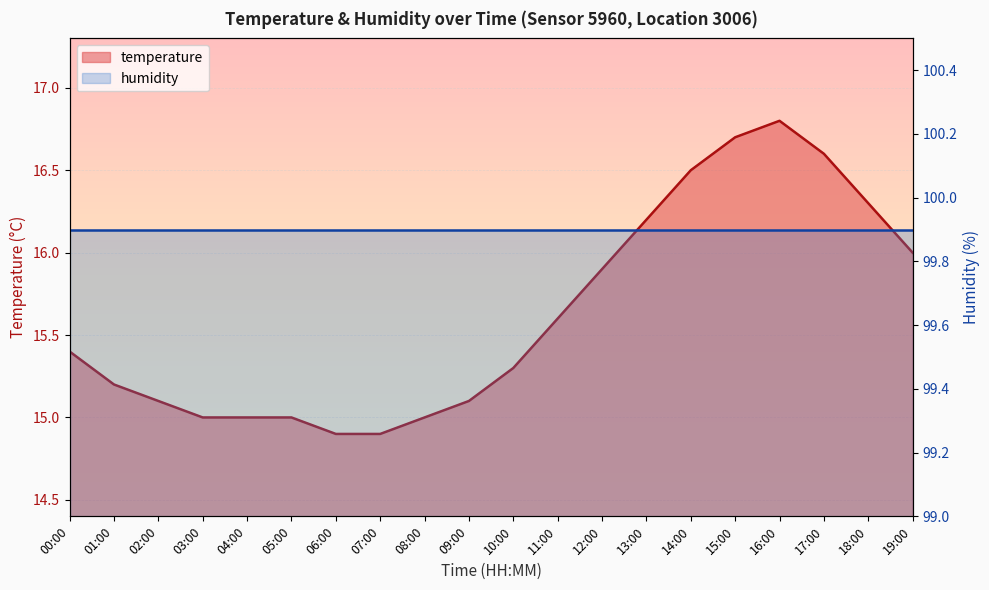

What is the sum of all values?

312.5